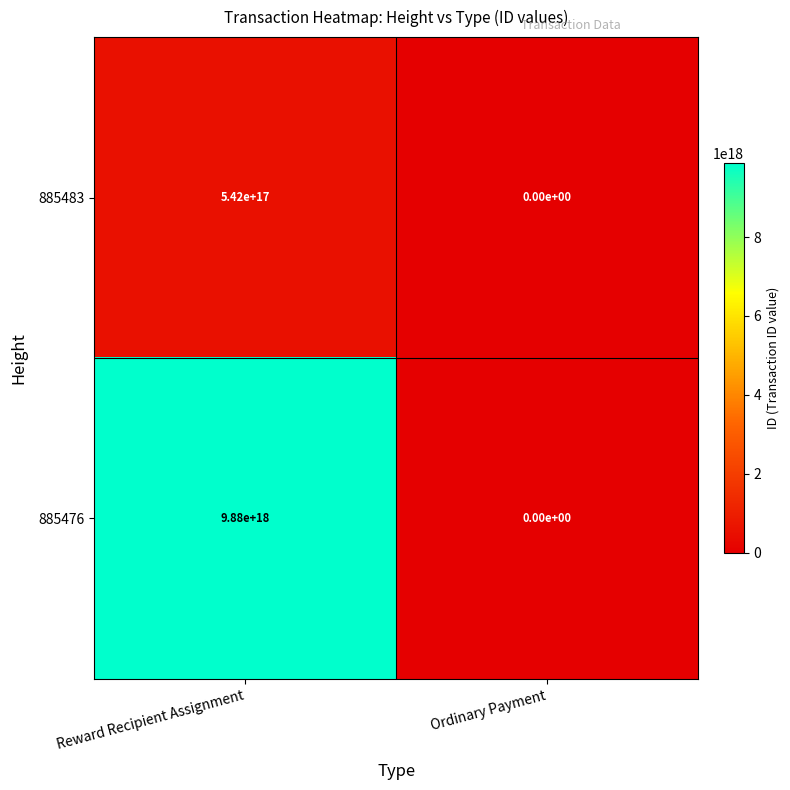

At how many categories does at least one series exceed 2555069040482014208?

1